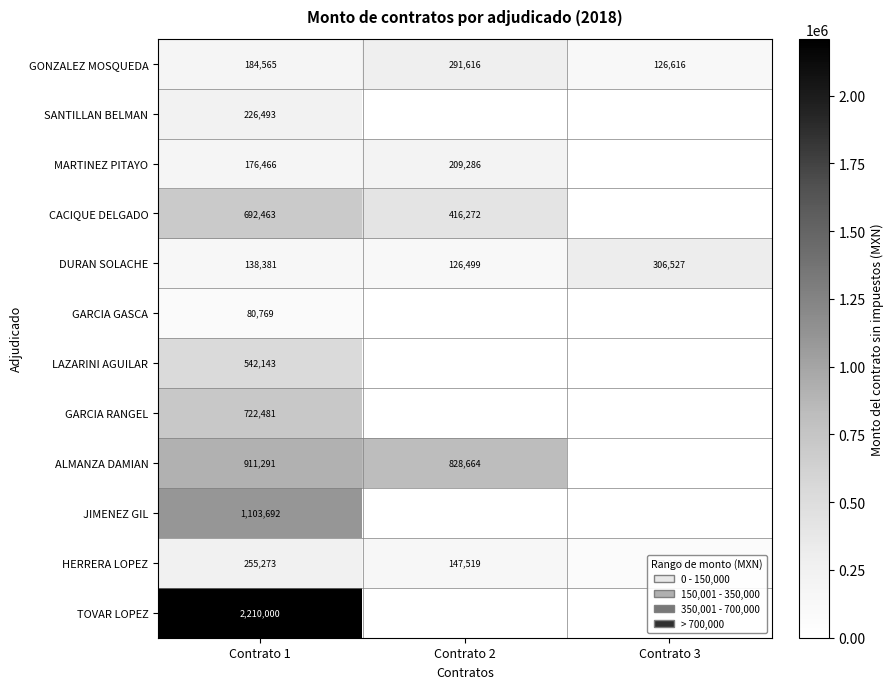

Rank the series at Contrato 1 from highest to lowest value.

TOVAR LOPEZ, JIMENEZ GIL, ALMANZA DAMIAN, GARCIA RANGEL, CACIQUE DELGADO, LAZARINI AGUILAR, HERRERA LOPEZ, SANTILLAN BELMAN, GONZALEZ MOSQUEDA, MARTINEZ PITAYO, DURAN SOLACHE, GARCIA GASCA